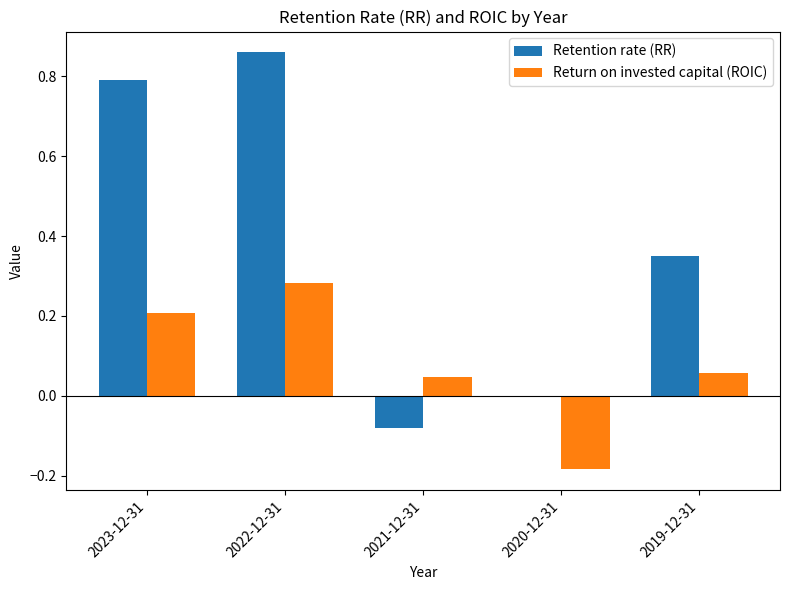

Between 2022-12-31 and 2019-12-31, which series saw the biggest shift?

Retention rate (RR)